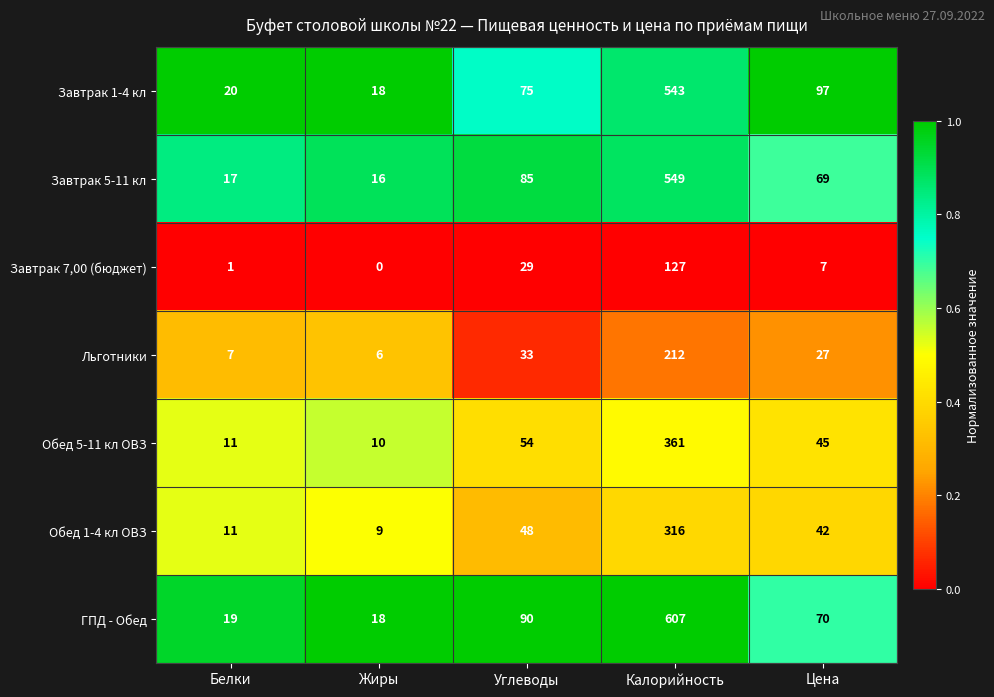

At Калорийность, list the series in order from largest to smallest.

ГПД - Обед, Завтрак 5-11 кл, Завтрак 1-4 кл, Обед 5-11 кл ОВЗ, Обед 1-4 кл ОВЗ, Льготники, Завтрак 7,00 (бюджет)